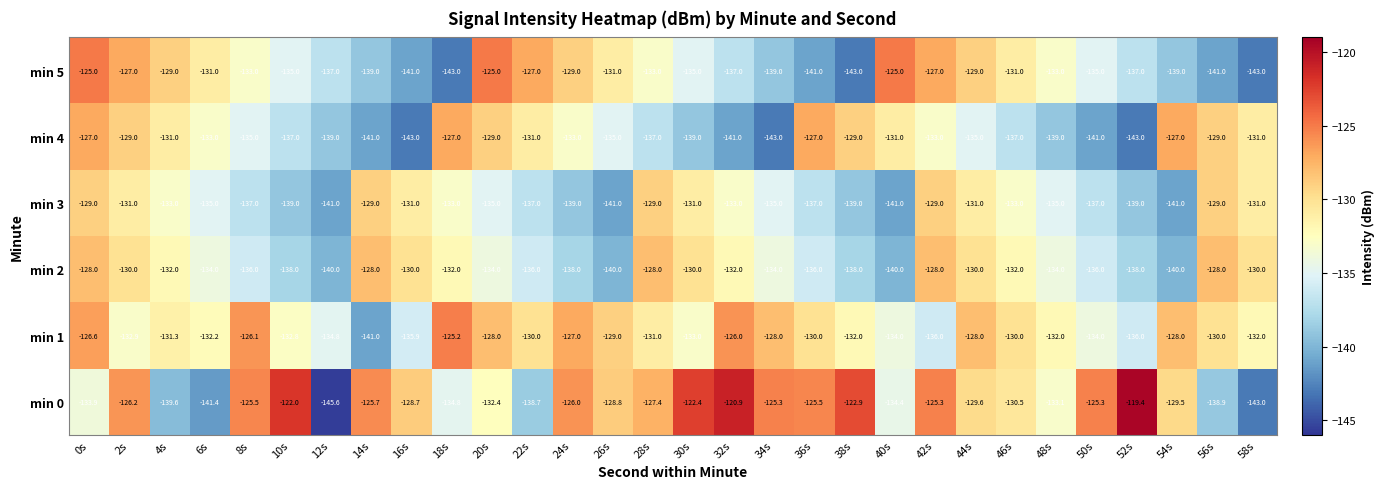

The min 3 series shows -67.7 at 18s. True or false?

False